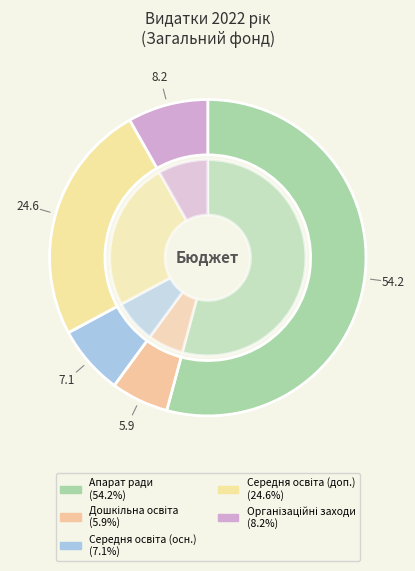

Approximately how many times larger is the value at Надання загальної середньої освіти (2) compared to Надання дошкільної освіти?

4.2